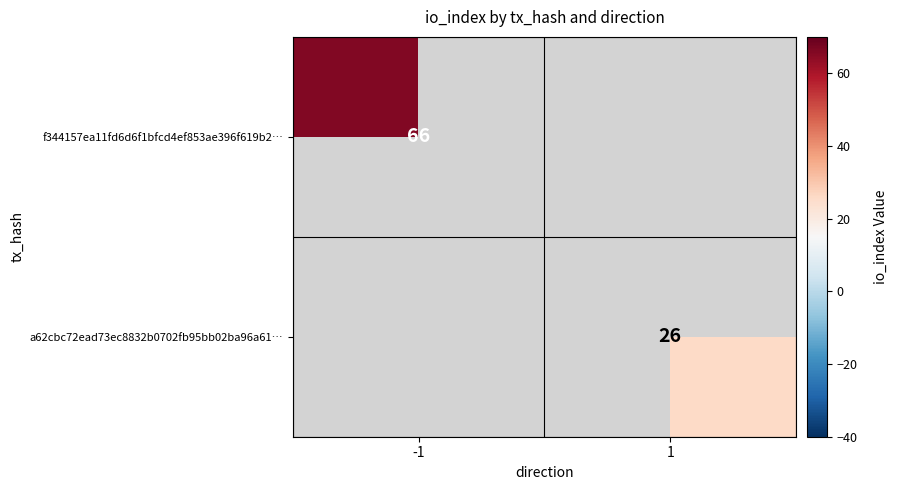

True or false: f344157ea11fd6d6f1bfcd4ef853ae396f619b2… has a value of 32 at -1.

False